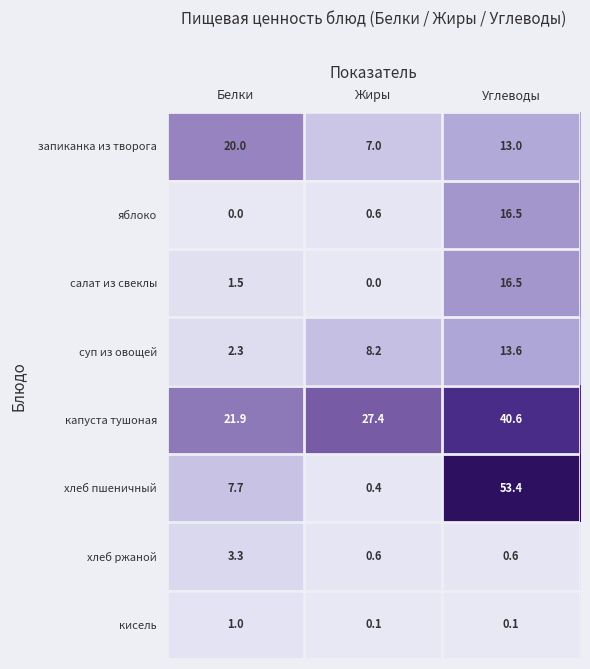

Reading left to right, list all the values displayed in this chart.

запиканка из творога: 20.0	7.0	13.0
яблоко: 0.0	0.6	16.5
салат из свеклы: 1.5	0.0	16.5
суп из овощей: 2.3	8.2	13.6
капуста тушоная: 21.9	27.4	40.6
хлеб пшеничный: 7.7	0.4	53.4
хлеб ржаной: 3.3	0.6	0.6
кисель: 1.0	0.1	0.1